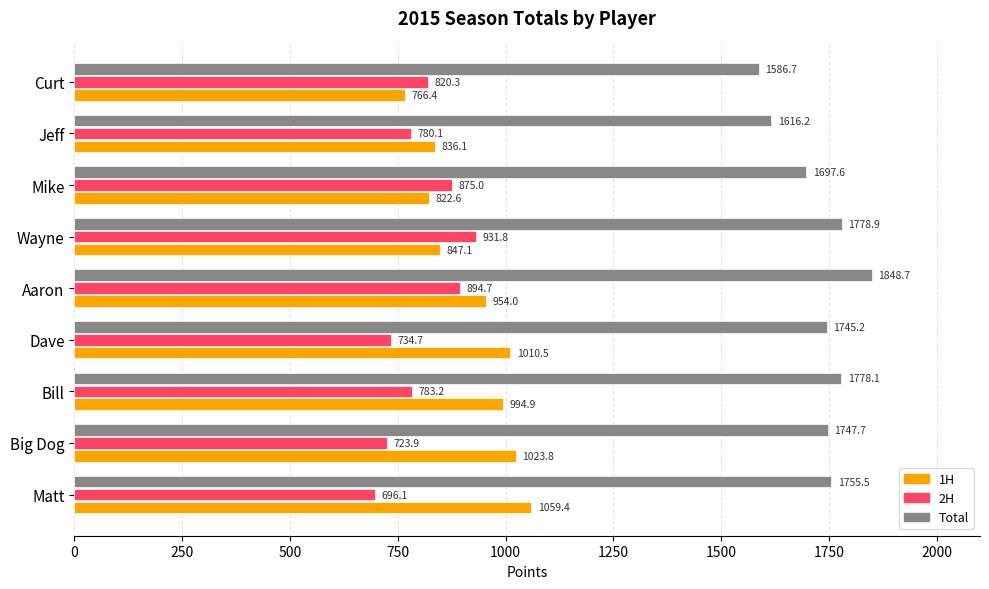

Which series has the largest total across all categories?

Total